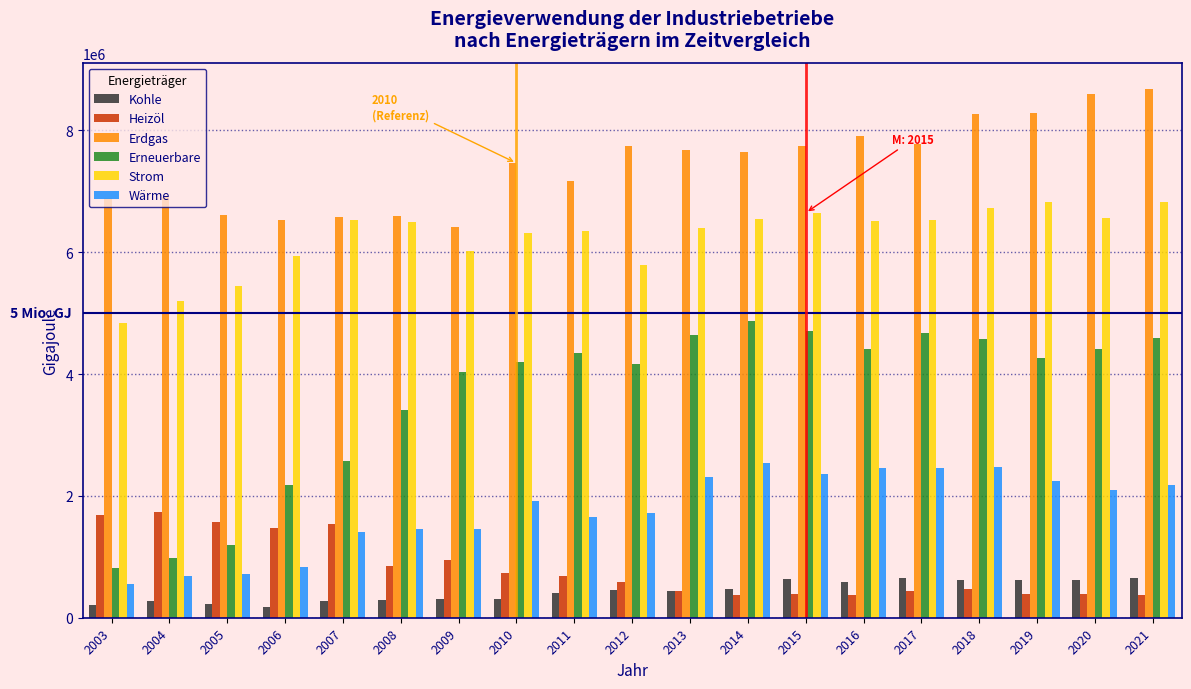

The value of Erneuerbare at 2019 is 1758570. True or false?

False